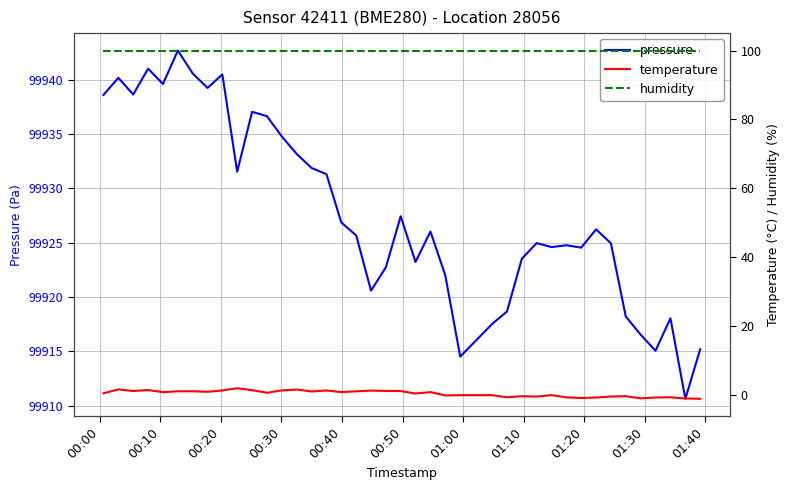

What is the average value of the pressure series?

99927.7